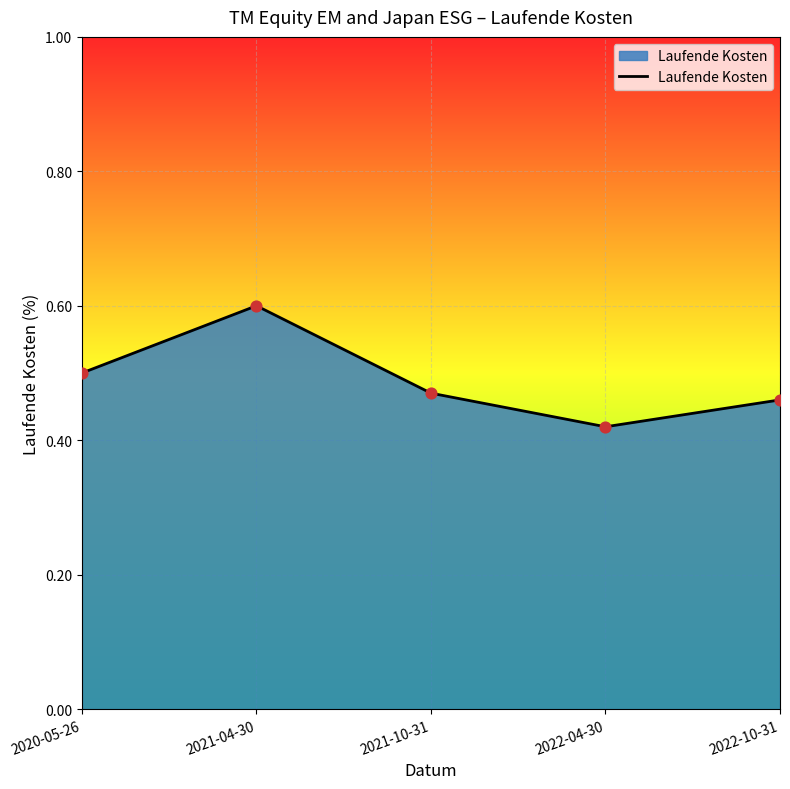

Which has a higher value, 2021-10-31 or 2020-05-26?

2020-05-26